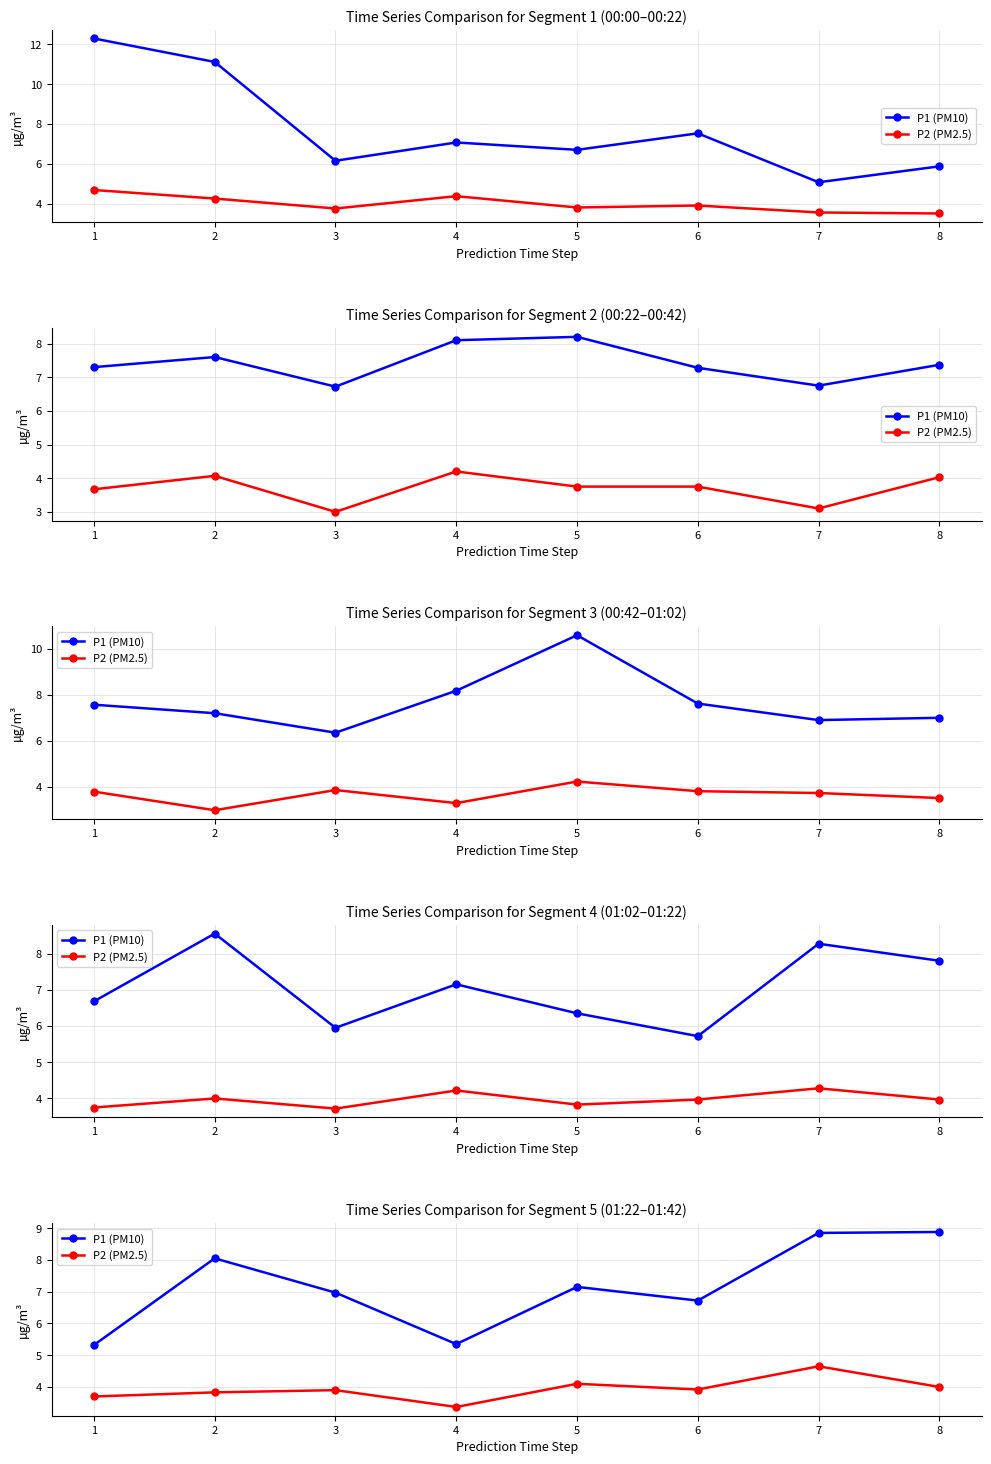

What is the average value of the P2 (PM2.5) series?

3.9